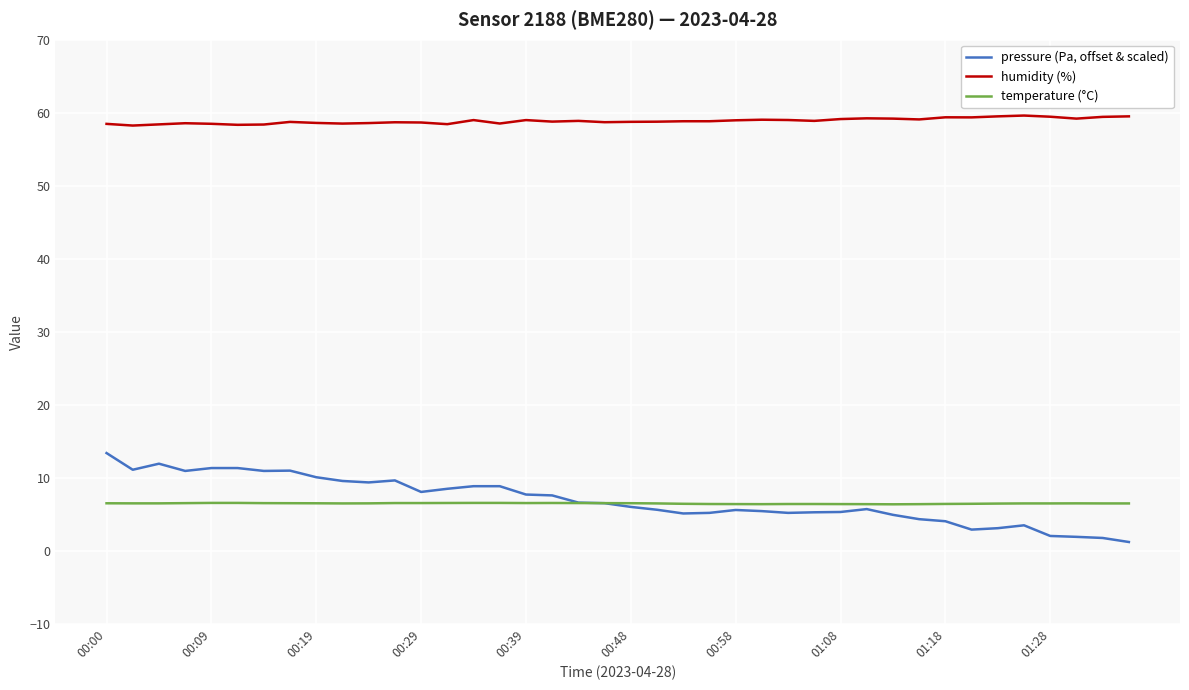

True or false: temperature (°C) and humidity (%) intersect in this chart.

False